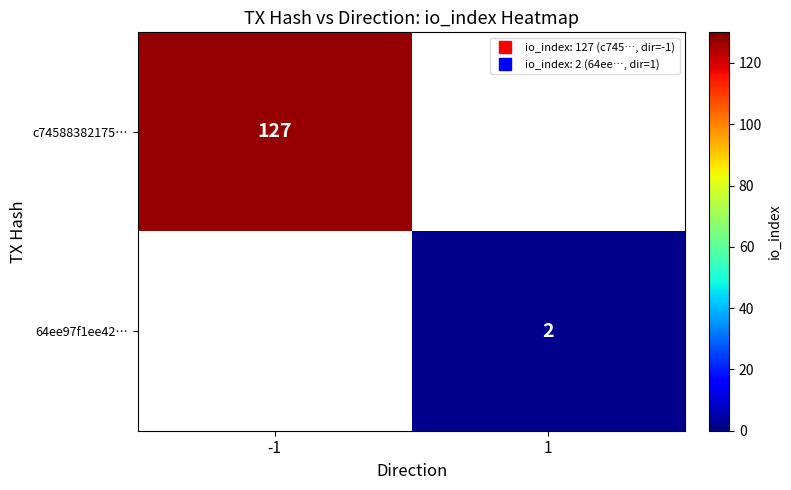

What is the minimum value shown in the chart?

2.0